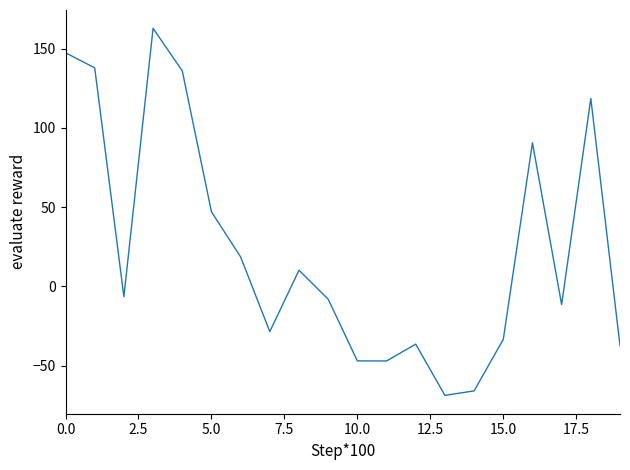

Is this an area chart (filled region under the line)?

No